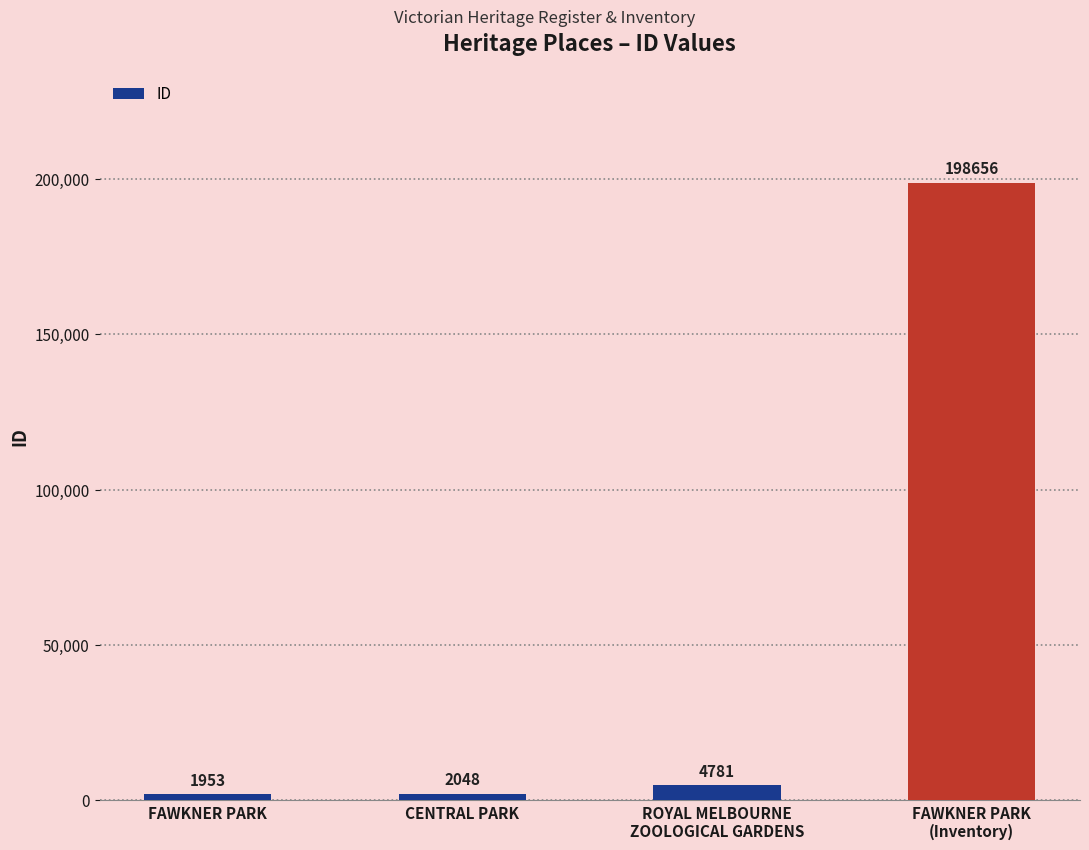

What is the change in value from ROYAL MELBOURNE
ZOOLOGICAL GARDENS to FAWKNER PARK
(Inventory)?

+193875